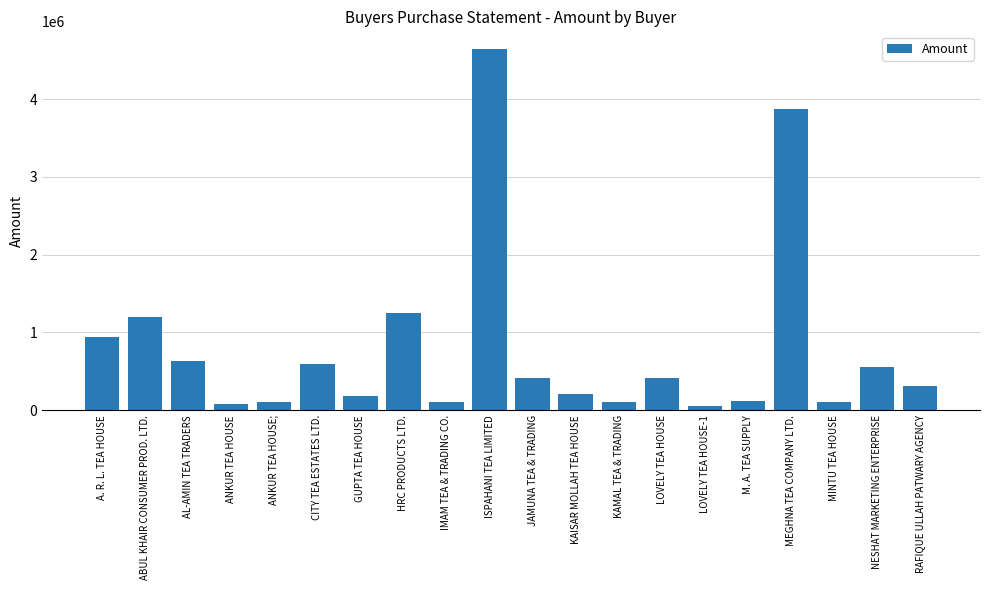

What position from the left is JAMUNA TEA & TRADING?

11